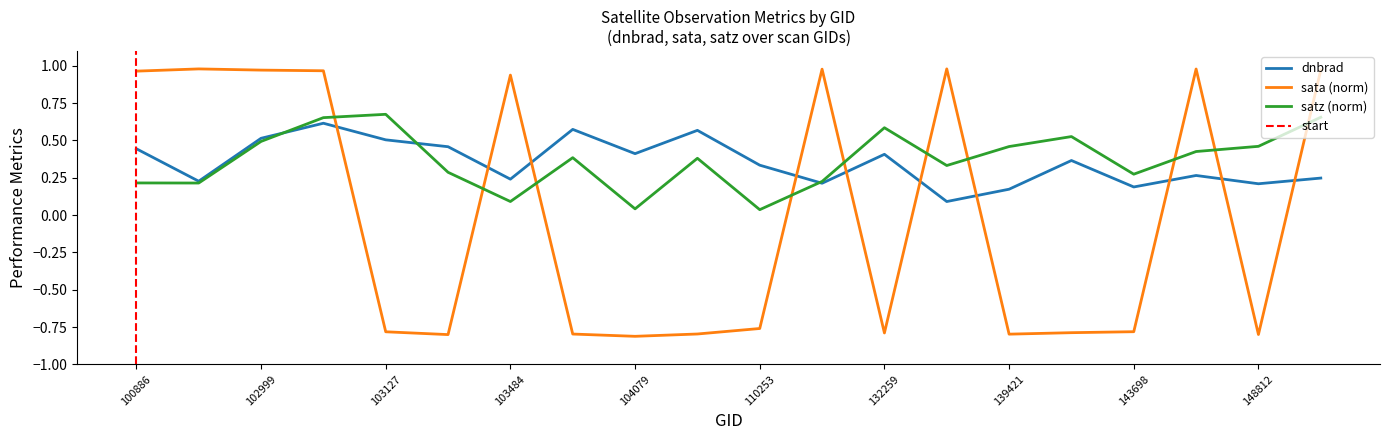

Reading right to left, list all the values displayed in this chart.

dnbrad: 149591=0.2	148812=0.2	144085=0.3	143698=0.2	143502=0.4	139421=0.2	132798=0.1	132259=0.4	122660=0.2	110253=0.3	110078=0.6	104079=0.4	103964=0.6	103484=0.2	103364=0.5	103127=0.5	103119=0.6	102999=0.5	102879=0.2	100886=0.4
sata: 149591=1.0	148812=-0.8	144085=1.0	143698=-0.8	143502=-0.8	139421=-0.8	132798=1.0	132259=-0.8	122660=1.0	110253=-0.8	110078=-0.8	104079=-0.8	103964=-0.8	103484=0.9	103364=-0.8	103127=-0.8	103119=1.0	102999=1.0	102879=1.0	100886=1.0
satz: 149591=0.7	148812=0.5	144085=0.4	143698=0.3	143502=0.5	139421=0.5	132798=0.3	132259=0.6	122660=0.2	110253=0.0	110078=0.4	104079=0.0	103964=0.4	103484=0.1	103364=0.3	103127=0.7	103119=0.7	102999=0.5	102879=0.2	100886=0.2